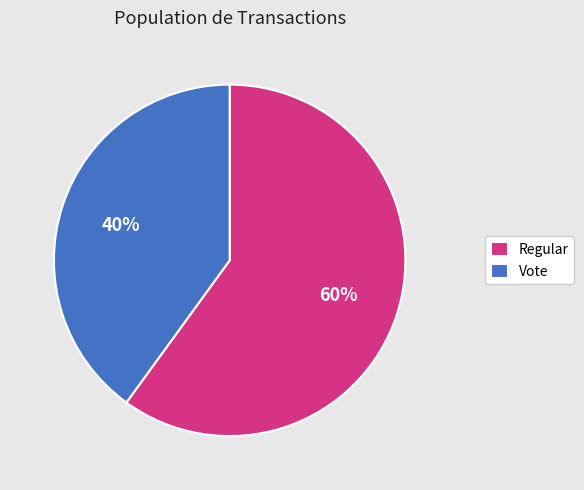

Is it true that Regular is 47% of the pie?

False